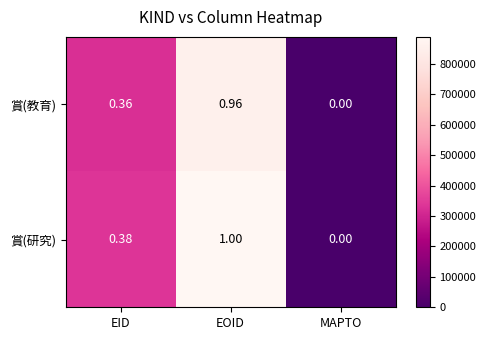

List the labels in order of 賞(教育) value, smallest first.

MAPTO, EID, EOID